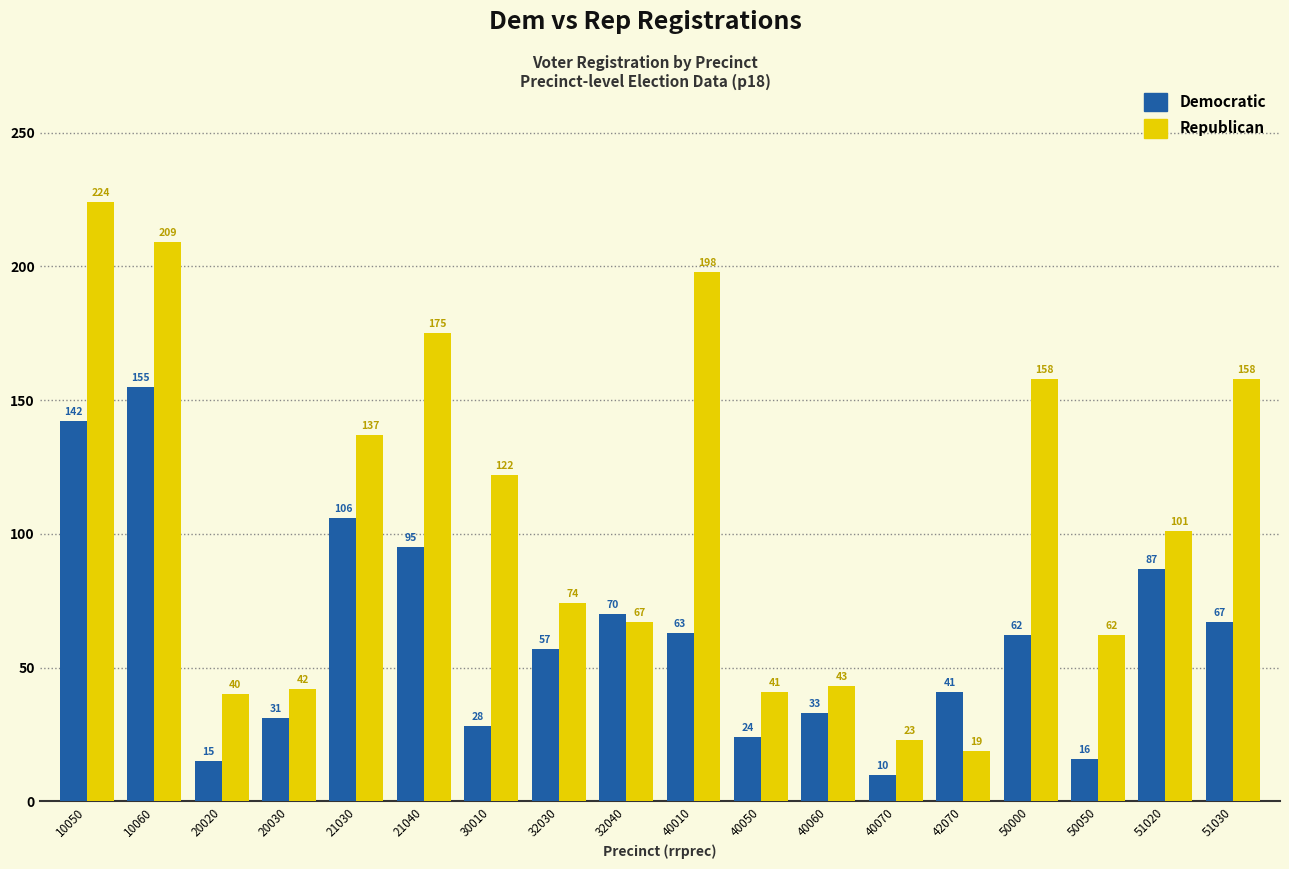

List the series in order of their peak value, highest first.

Republican, Democratic